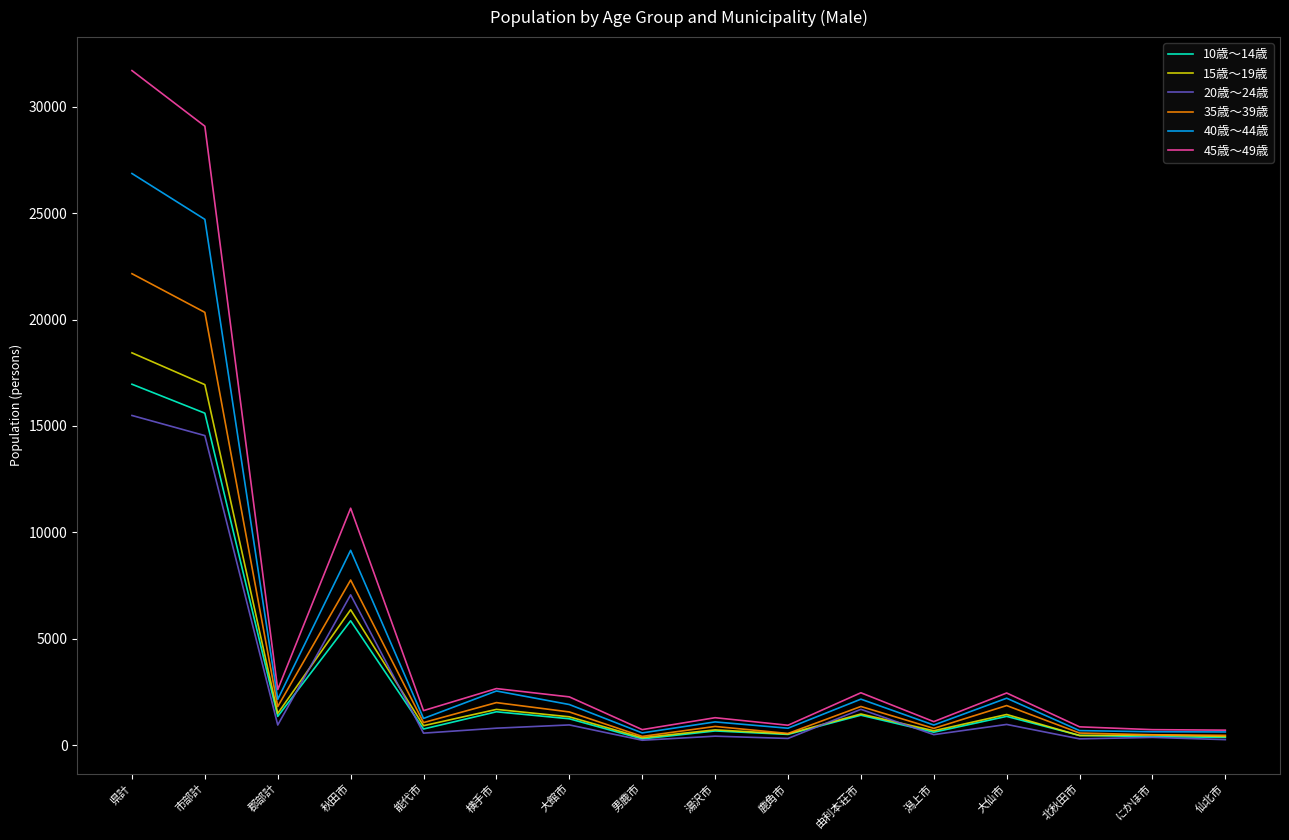

What is the maximum value shown in the chart?

31689